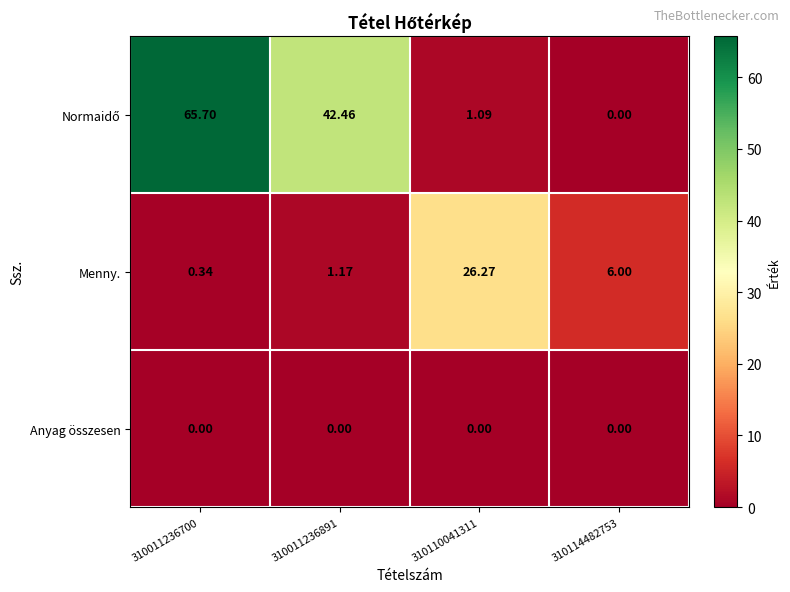

What is the spread (max minus min) of values at 310114482753?

6.0